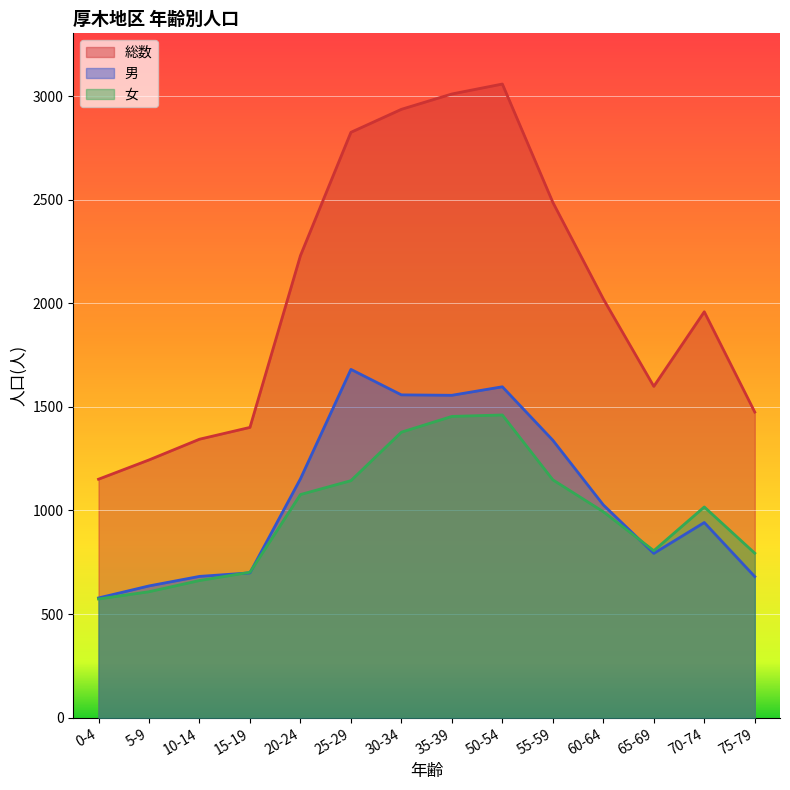

What position from the right is 75-79?

1